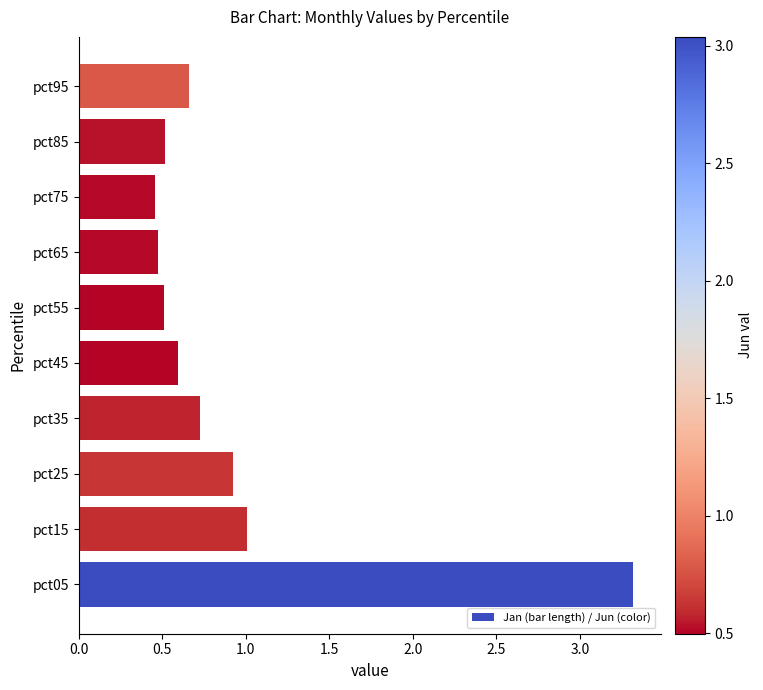

How many bars are there in total?

10